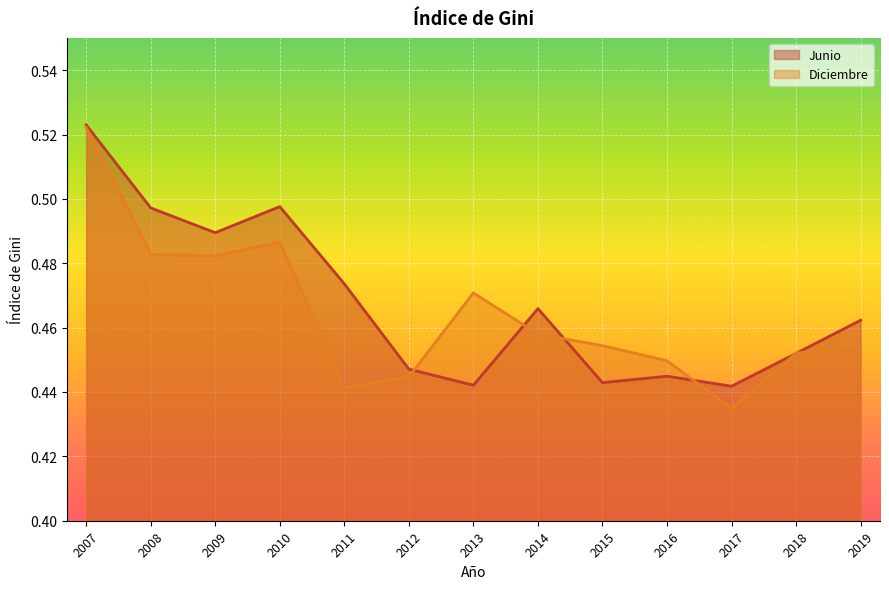

What is the sum of the Junio values at 2011 and 2017?

0.9